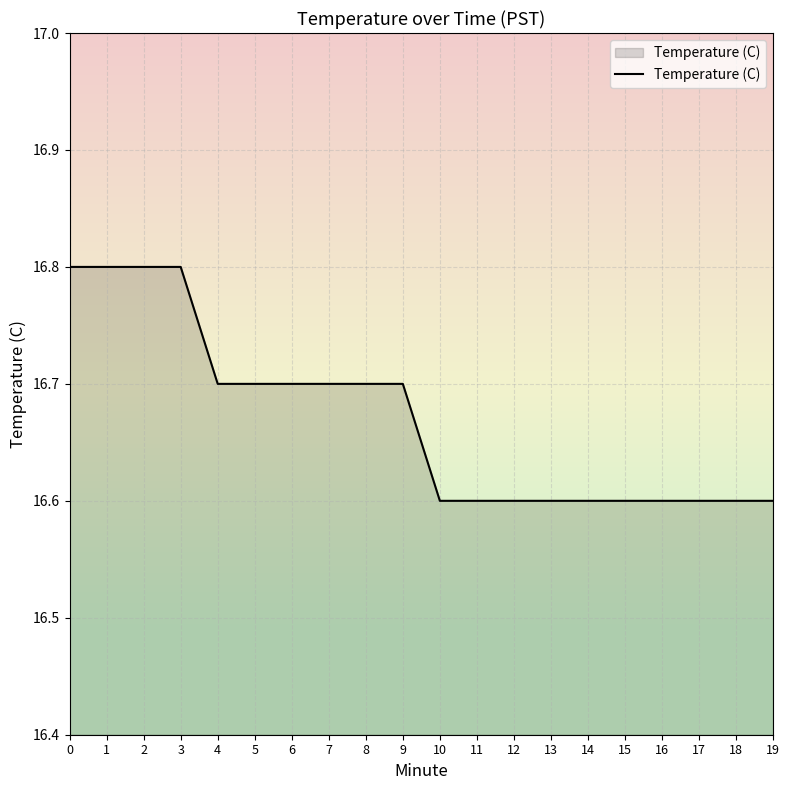

The chart shows a value of 16.6 at 11. True or false?

True